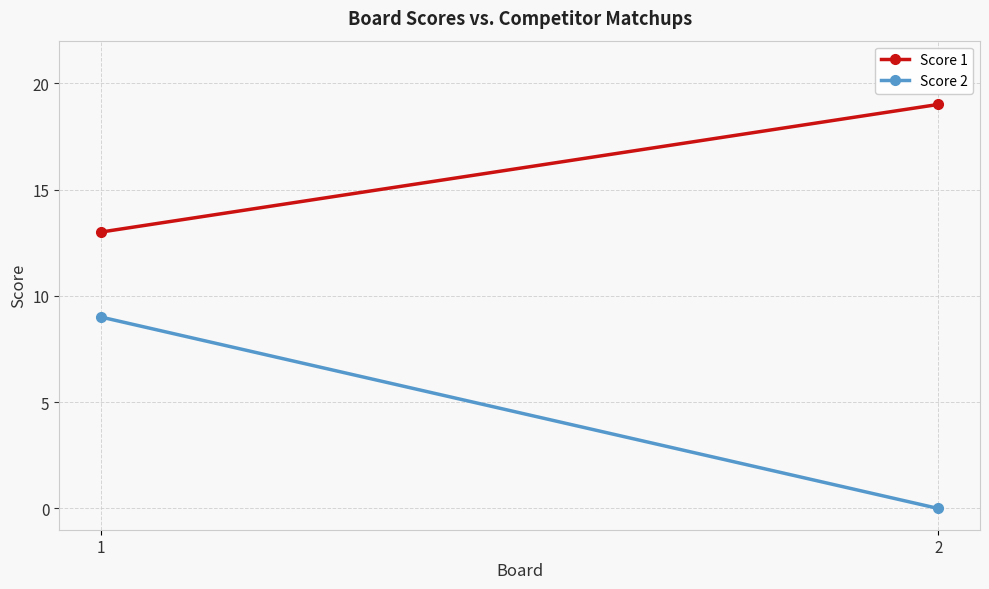

Rank the series by their average value, from lowest to highest.

Score 2, Score 1